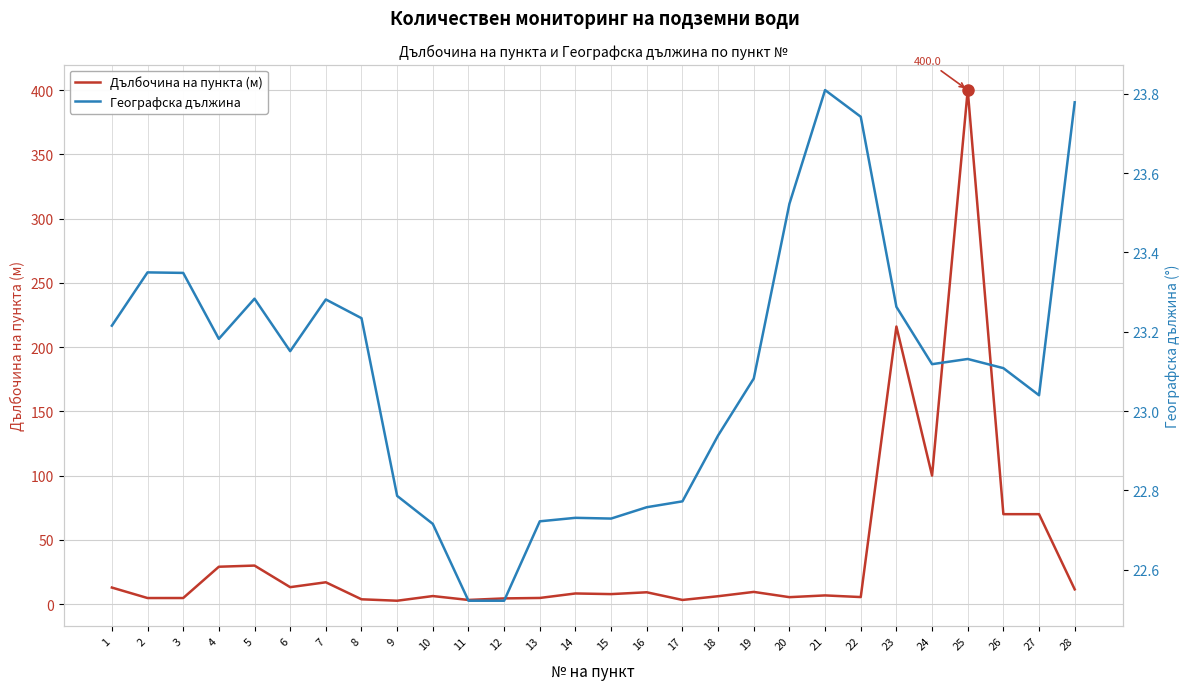

What is the approximate value of Дълбочина на пункта (м) at 4?

29.1